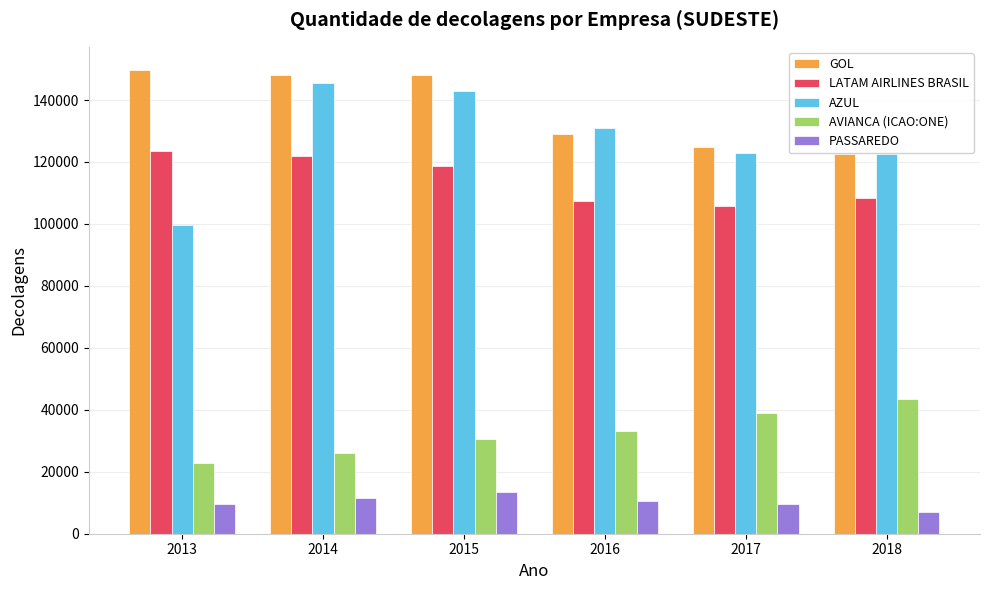

What is the lowest value of the PASSAREDO series?

7146